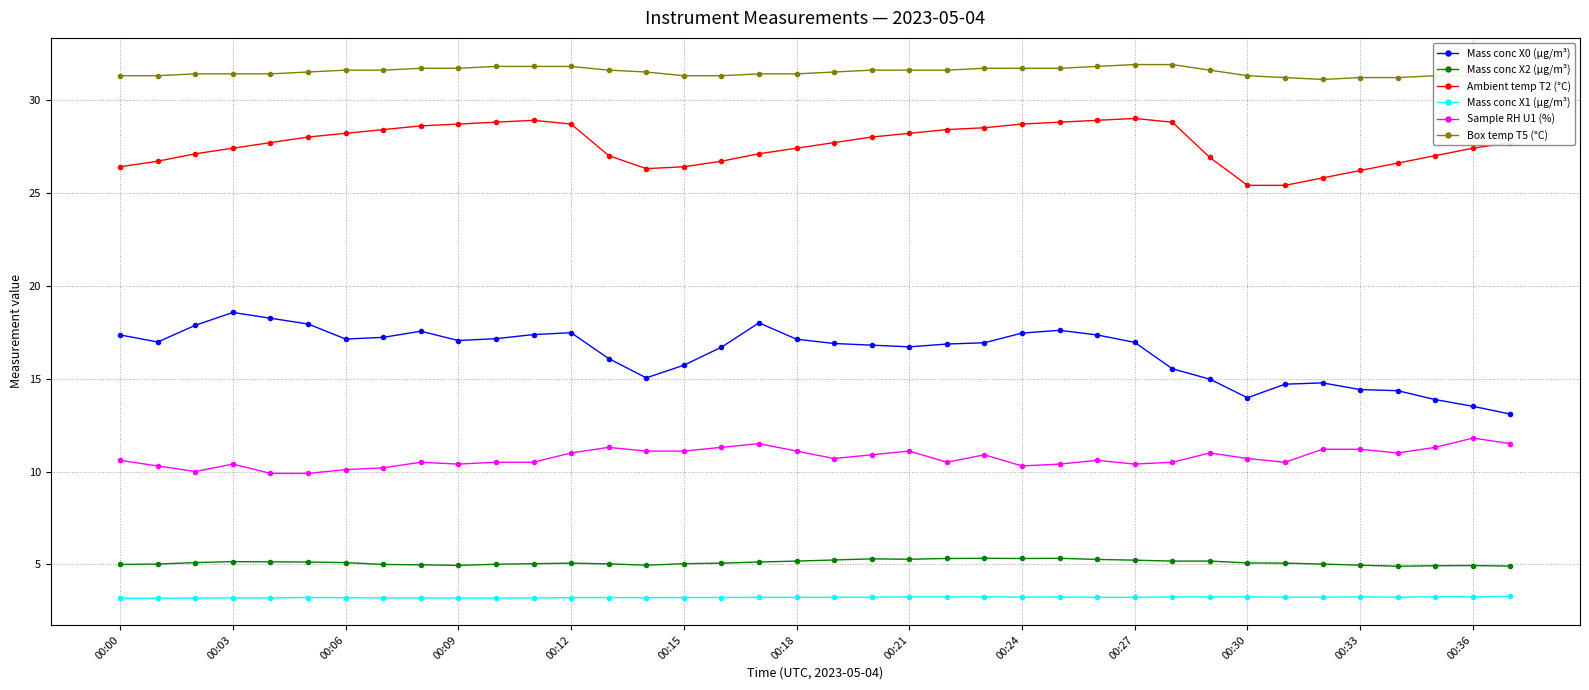

What is the value of the Mass conc X2 (μg/m³) point at the 38th from the left?

4.9